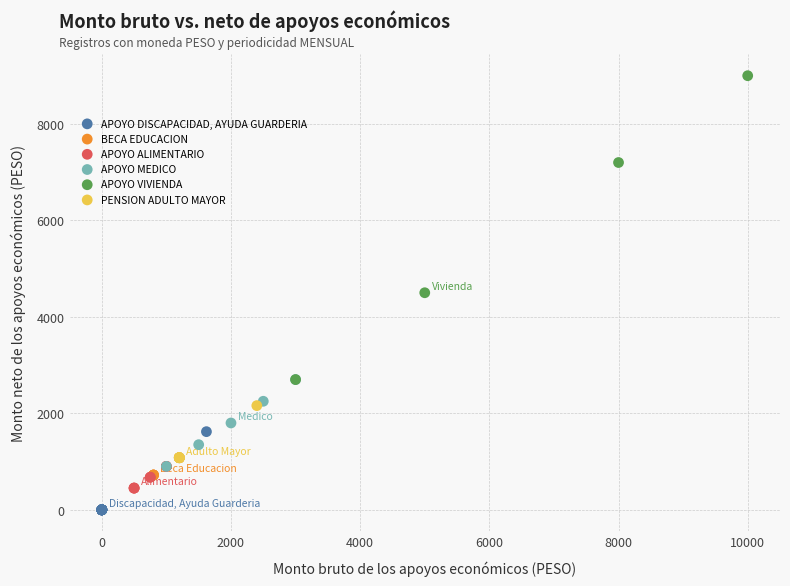

Which series contains the highest Y value?

APOYO VIVIENDA